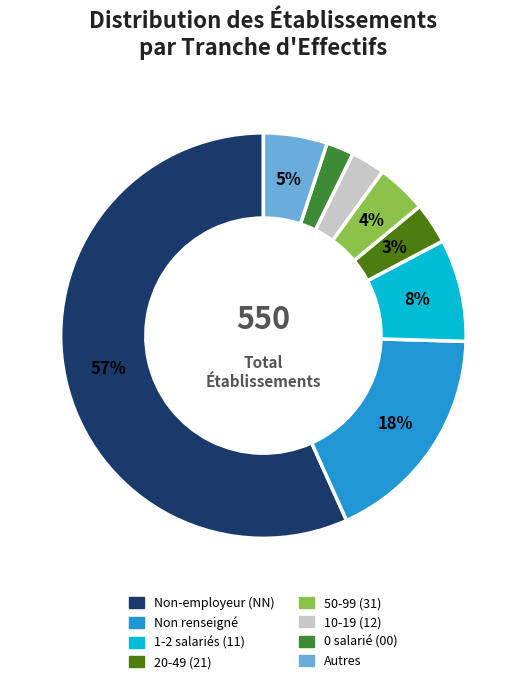

To the nearest percent, what is the difference between the largest and smallest slice percentages?

55%